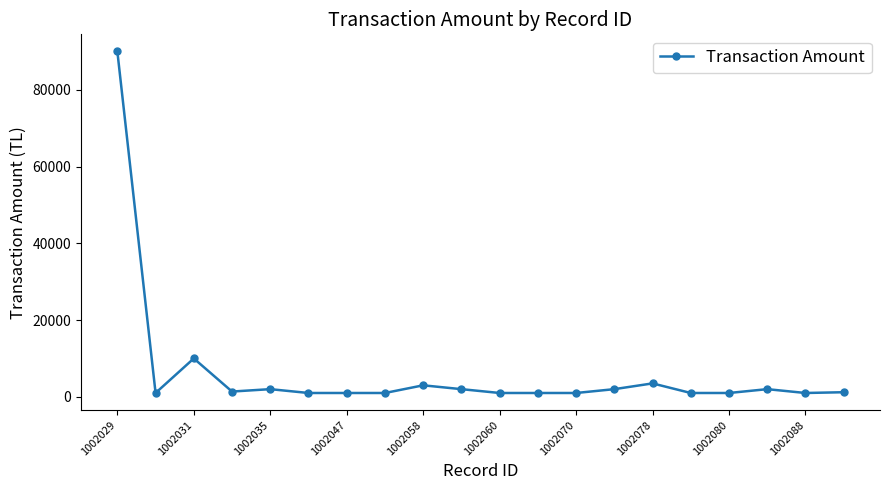

What is the greatest value displayed?

90000